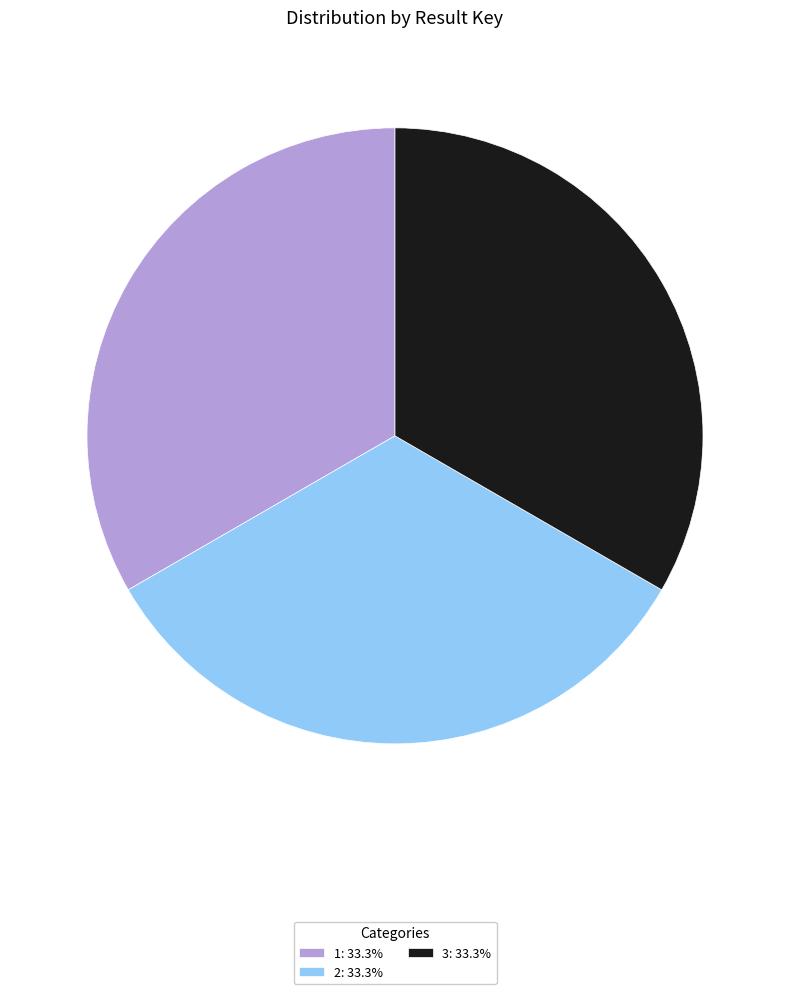

Is 1: 33.3% the majority of the pie?

No